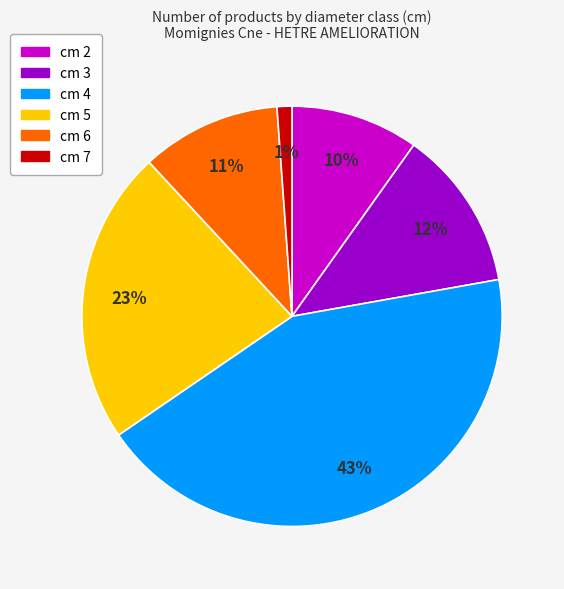

To the nearest percent, what is the difference between the largest and smallest slice percentages?

42%